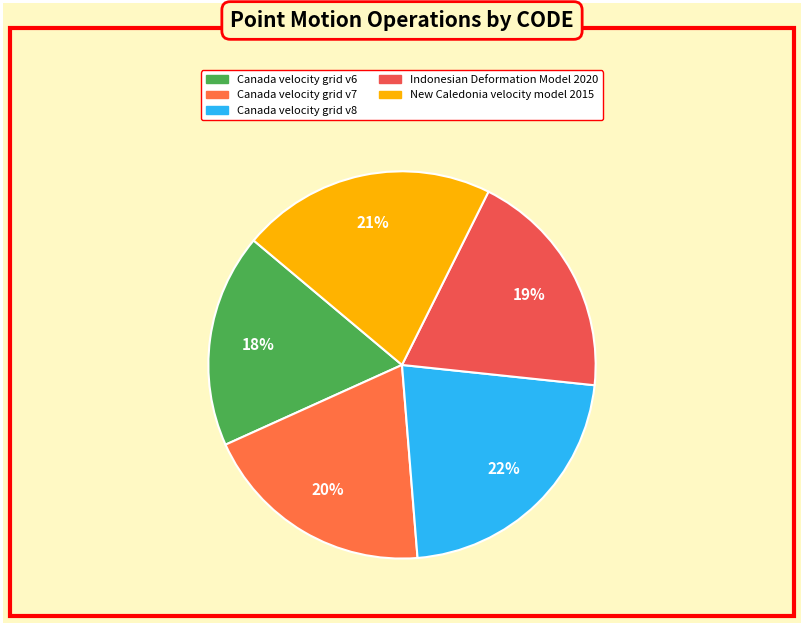

To the nearest percent, what percentage of the pie is Canada velocity grid v6?

18%